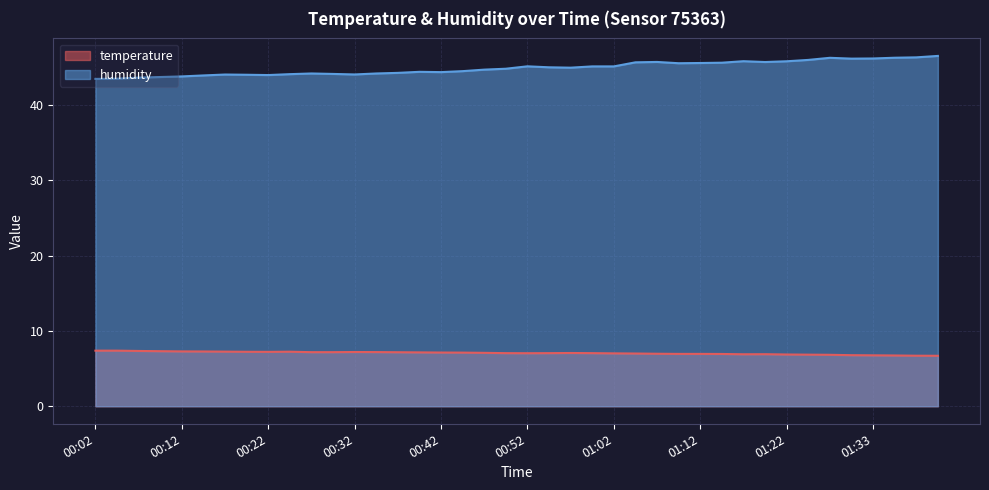

What is the label of the 17th point from the right?

00:59